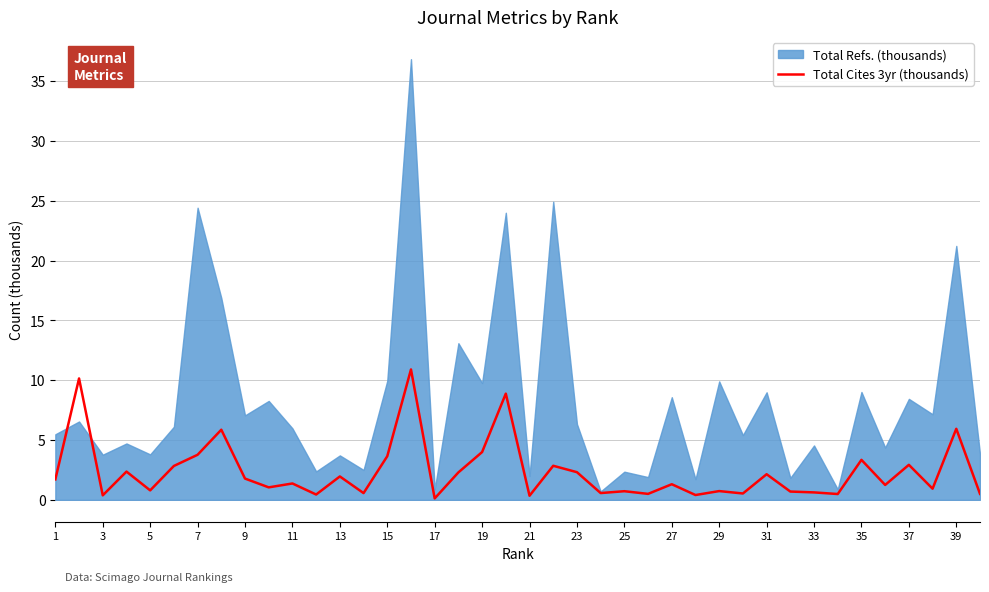

Is it true that Total Cites 3yr (thousands) equals 2.3 at 23?

True